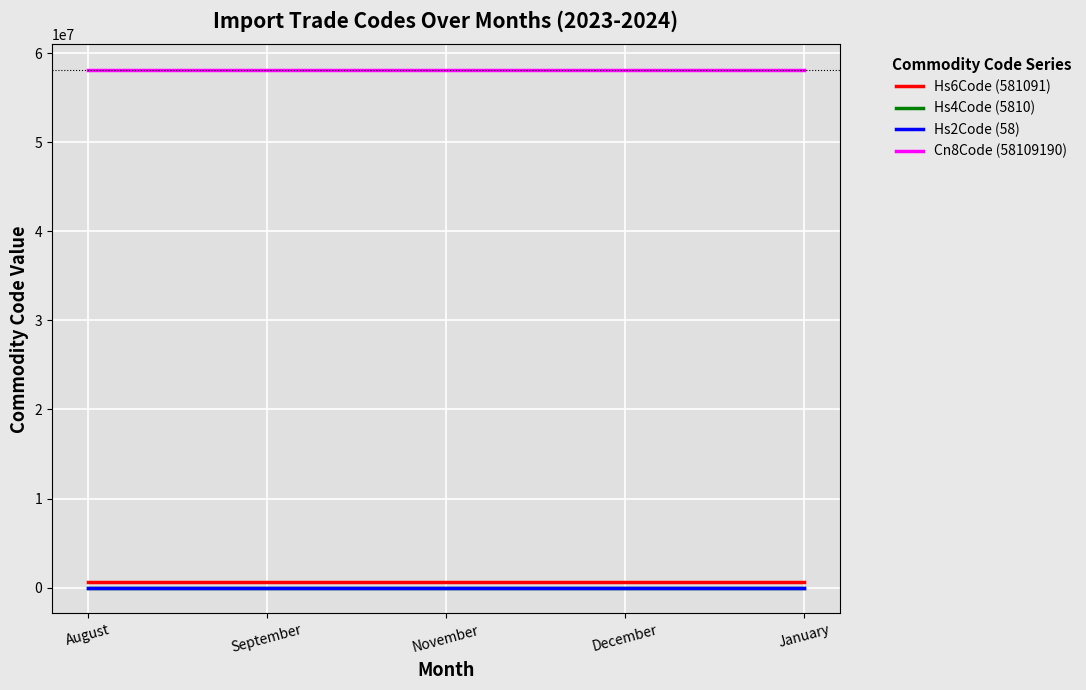

Which category has the lowest value across all series?

August